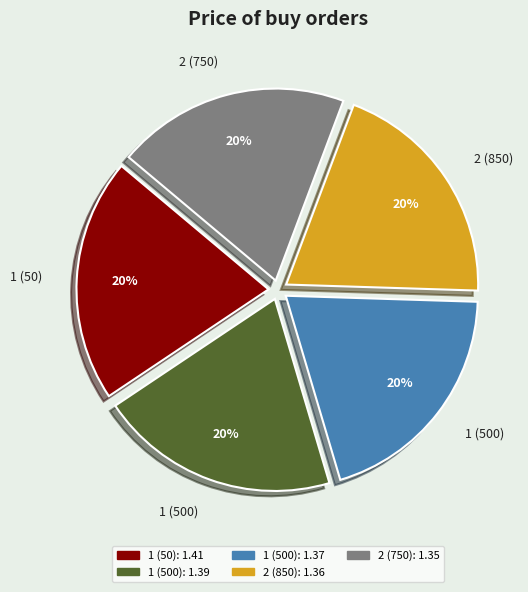

Is there a majority slice in this chart?

No